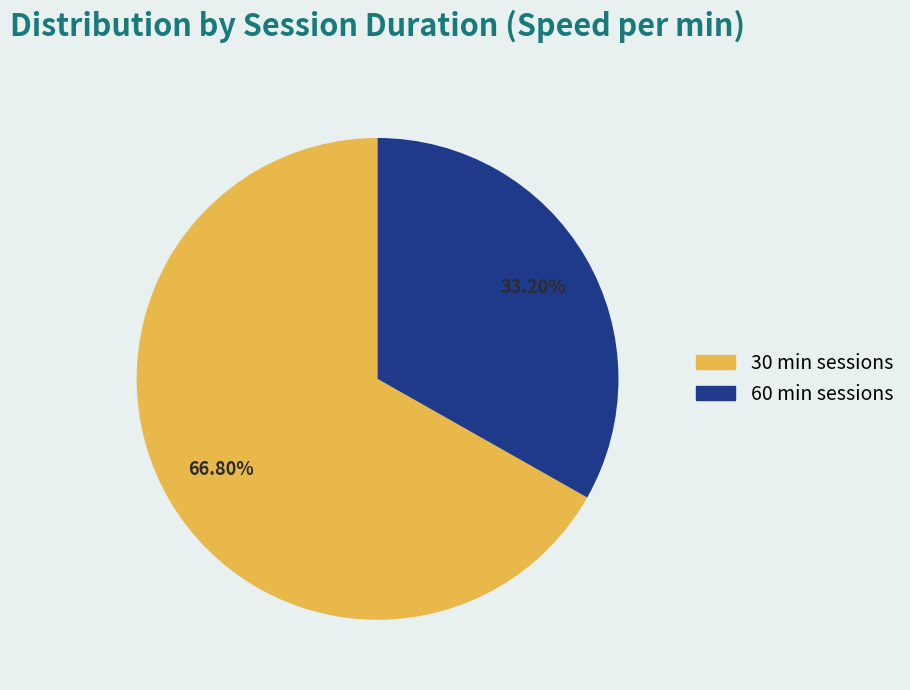

To the nearest percent, what is the average slice percentage?

50%